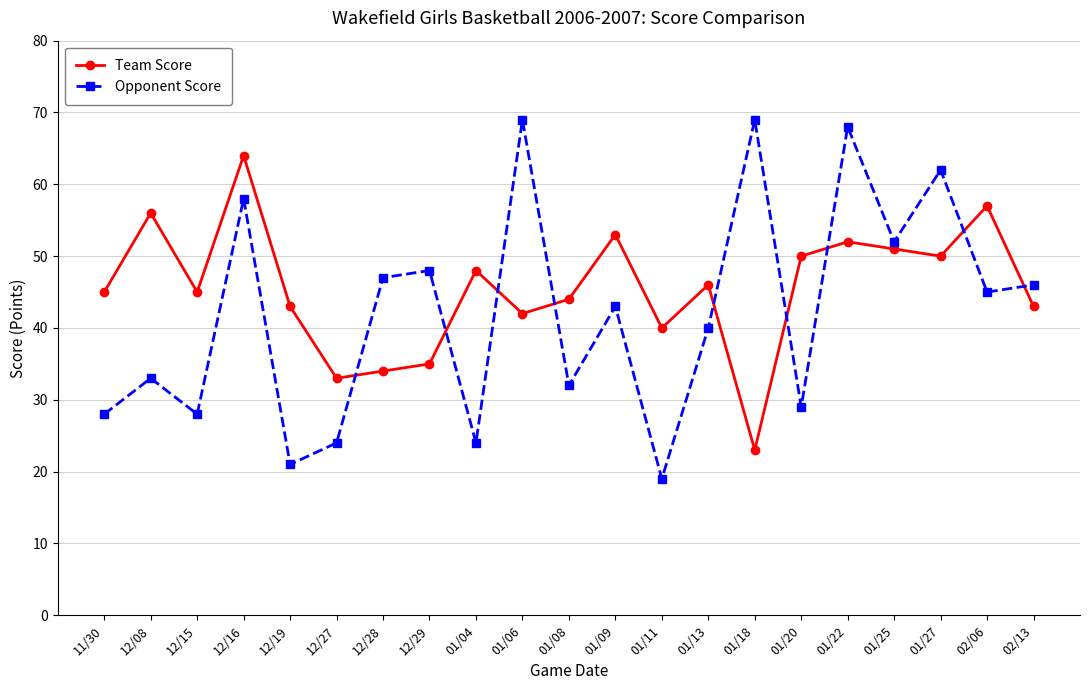

Is it true that Opponent Score equals 69 at 01/18?

True